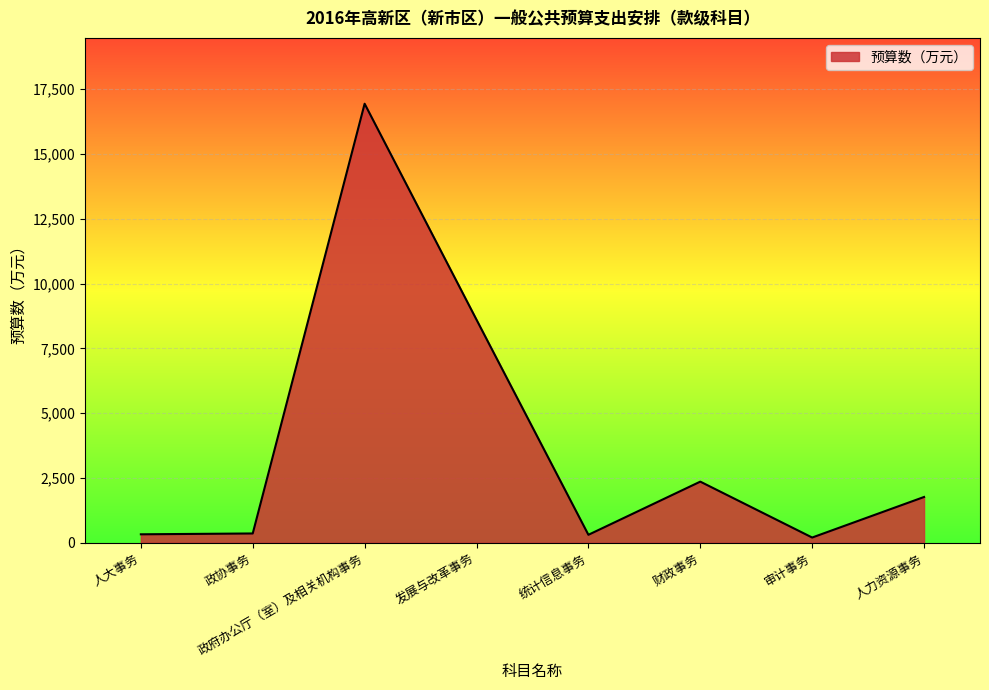

Which label corresponds to the largest value in the chart?

政府办公厅（室）及相关机构事务